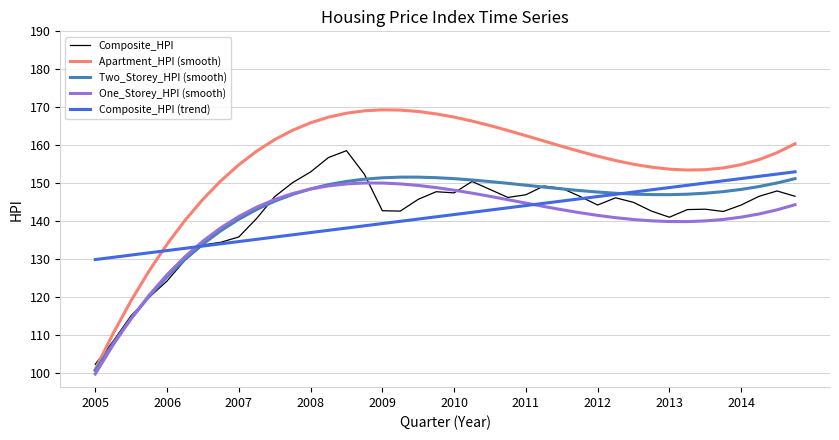

Which series has the largest range (max minus min)?

Apartment_HPI (smooth)